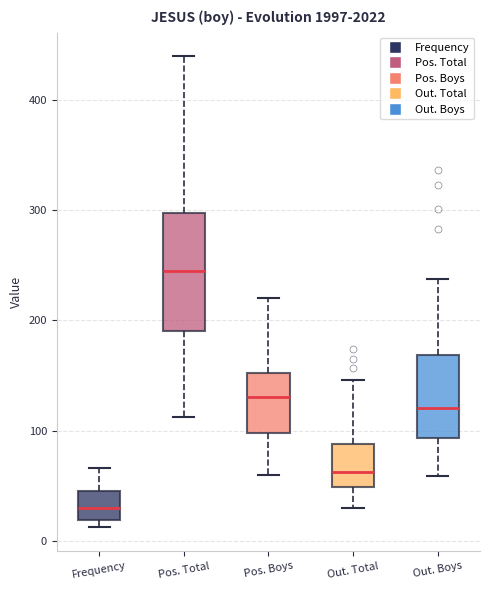

Reading left to right, transcribe this box plot: for each box, give where its median line is, the range the box spans, and where its two whiskers end, as read against the y-axis. The values are not printed on the chart, so give them approximately, as read against the axis.

Frequency: median 30, box 20 to 40, whiskers 10 to 70
Pos. Total: median 240, box 190 to 300, whiskers 110 to 440
Pos. Boys: median 130, box 100 to 150, whiskers 60 to 220
Out. Total: median 60, box 50 to 90, whiskers 30 to 150
Out. Boys: median 120, box 90 to 170, whiskers 60 to 240